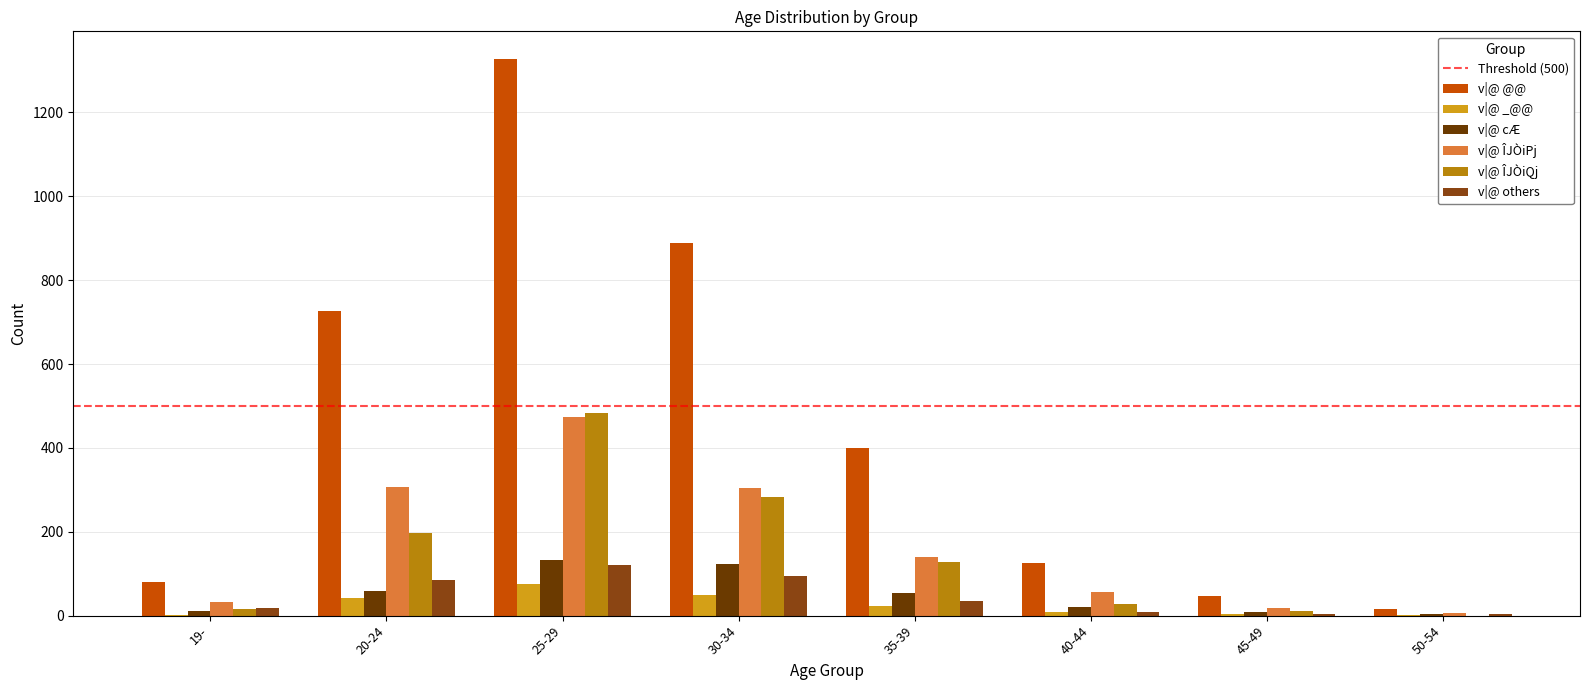

Does the chart contain stacked bars?

No